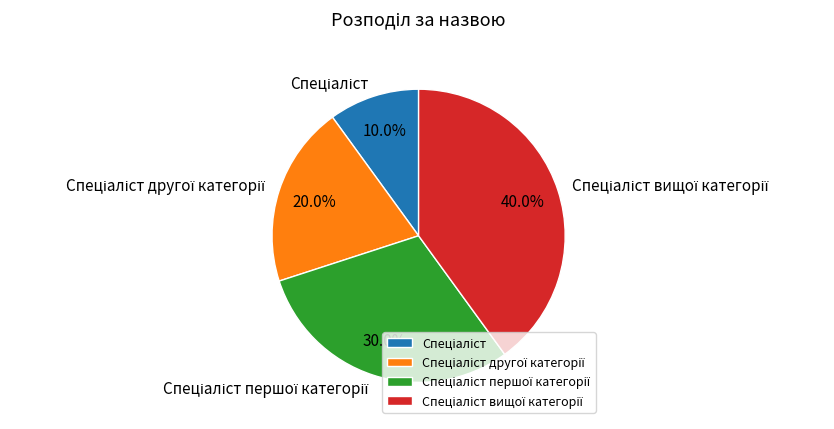

Is there a majority slice in this chart?

No